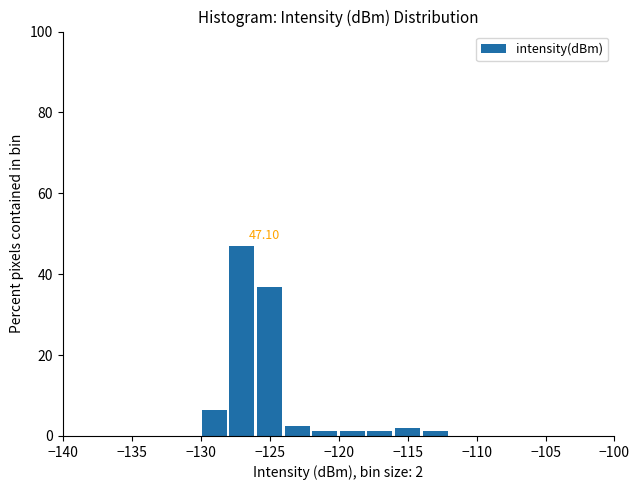

Over which range of the x-axis is the bar tallest?

-128 to -126